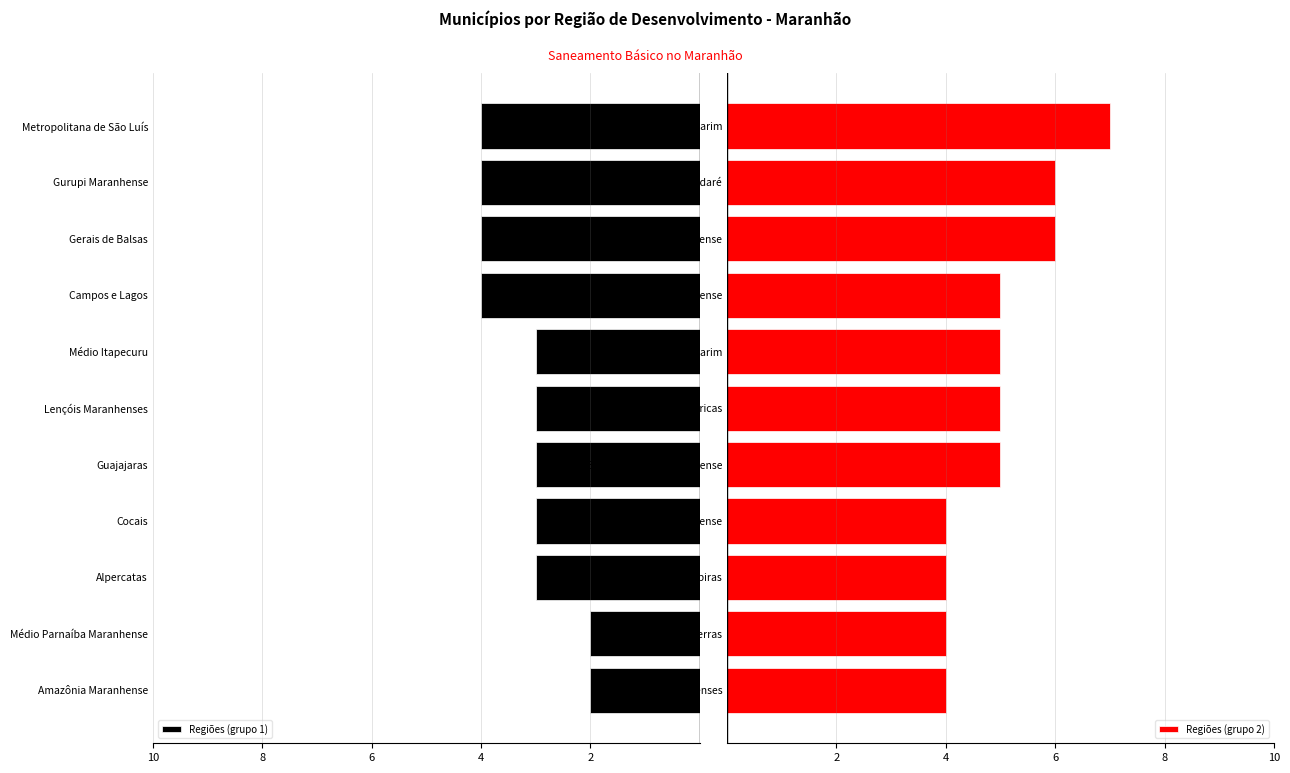

True or false: Regiões (grupo 2) has a value of 2 at Tocantins Maranhense.

False